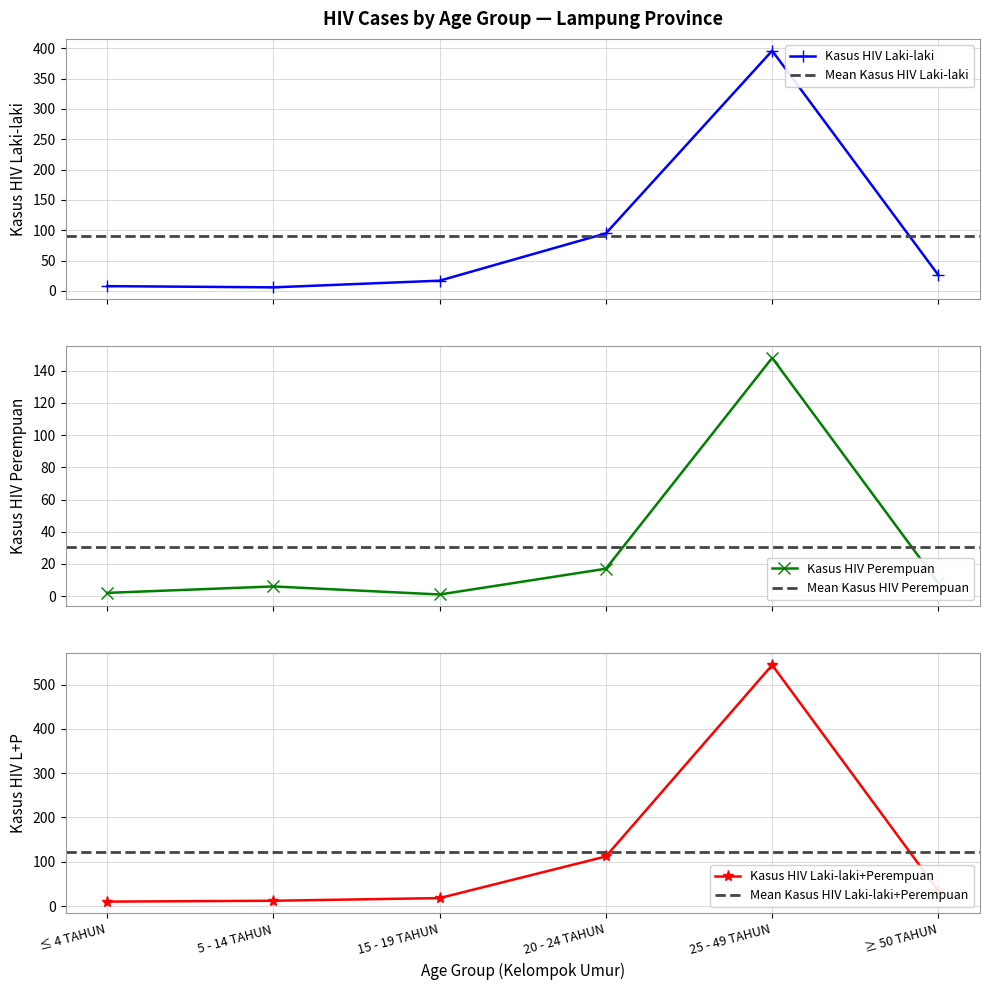

How many data points in Kasus_HIV_Laki-laki are less than 26?

3